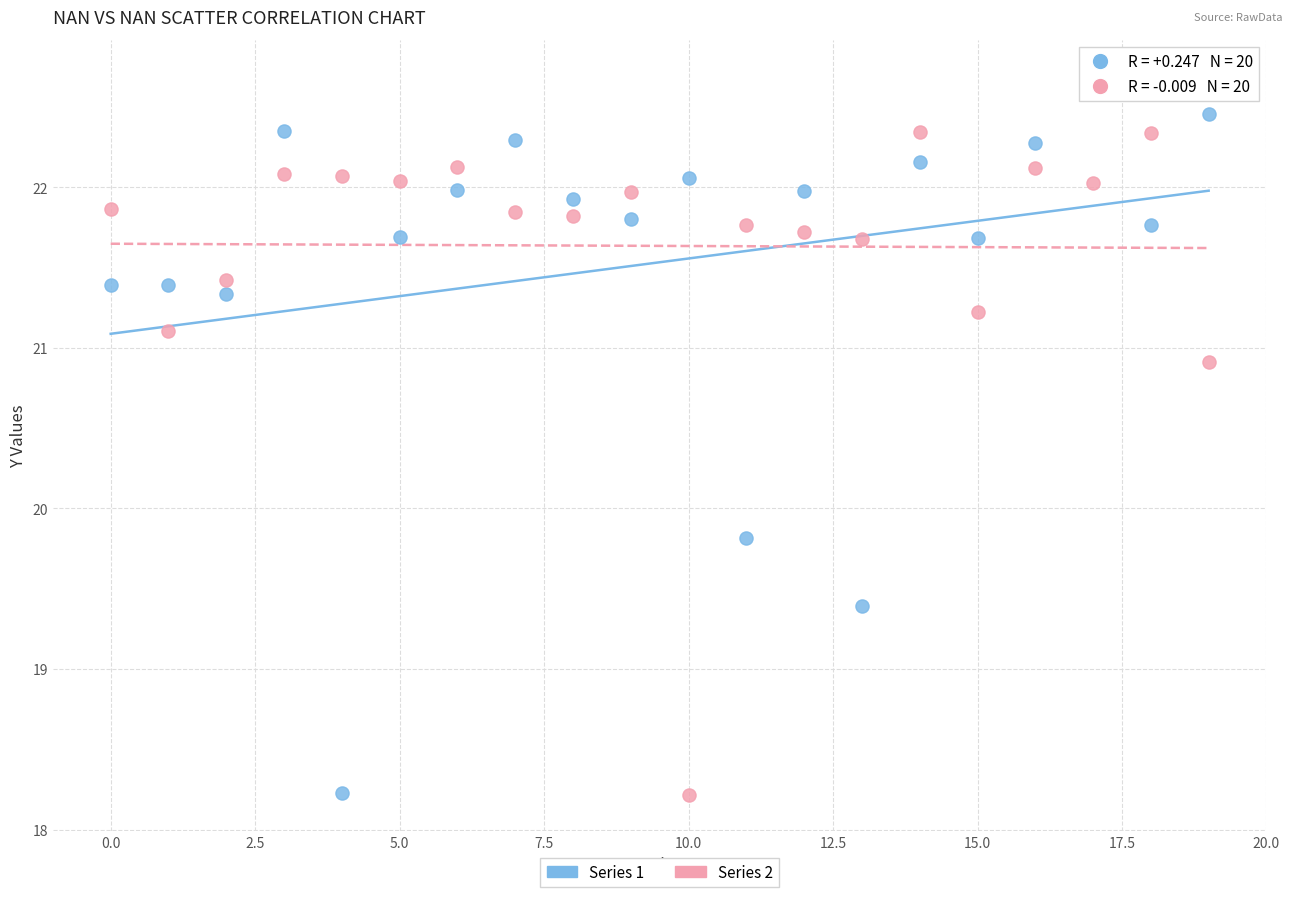

Which series contains the highest Y value?

Series 1